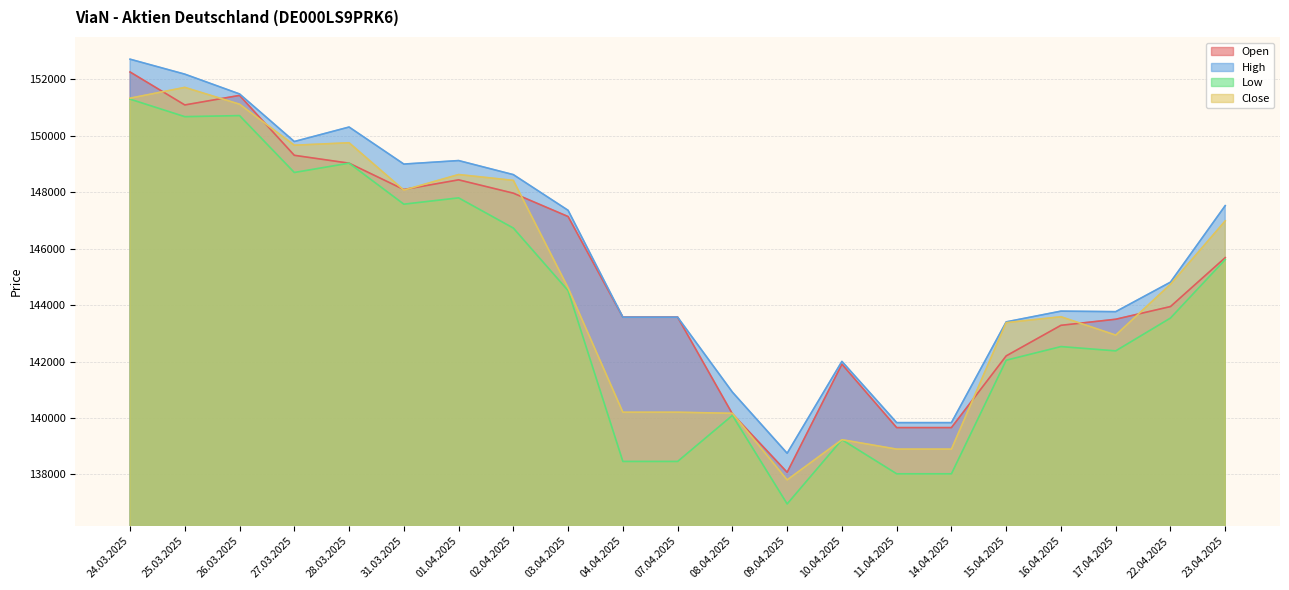

What are all the series names shown in the legend?

Open, High, Low, Close